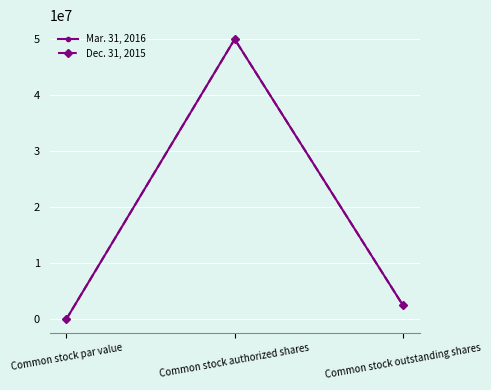

Reading left to right, list all the values displayed in this chart.

Mar. 31, 2016: 0	50000000	2454116
Dec. 31, 2015: 0	50000000	2454116